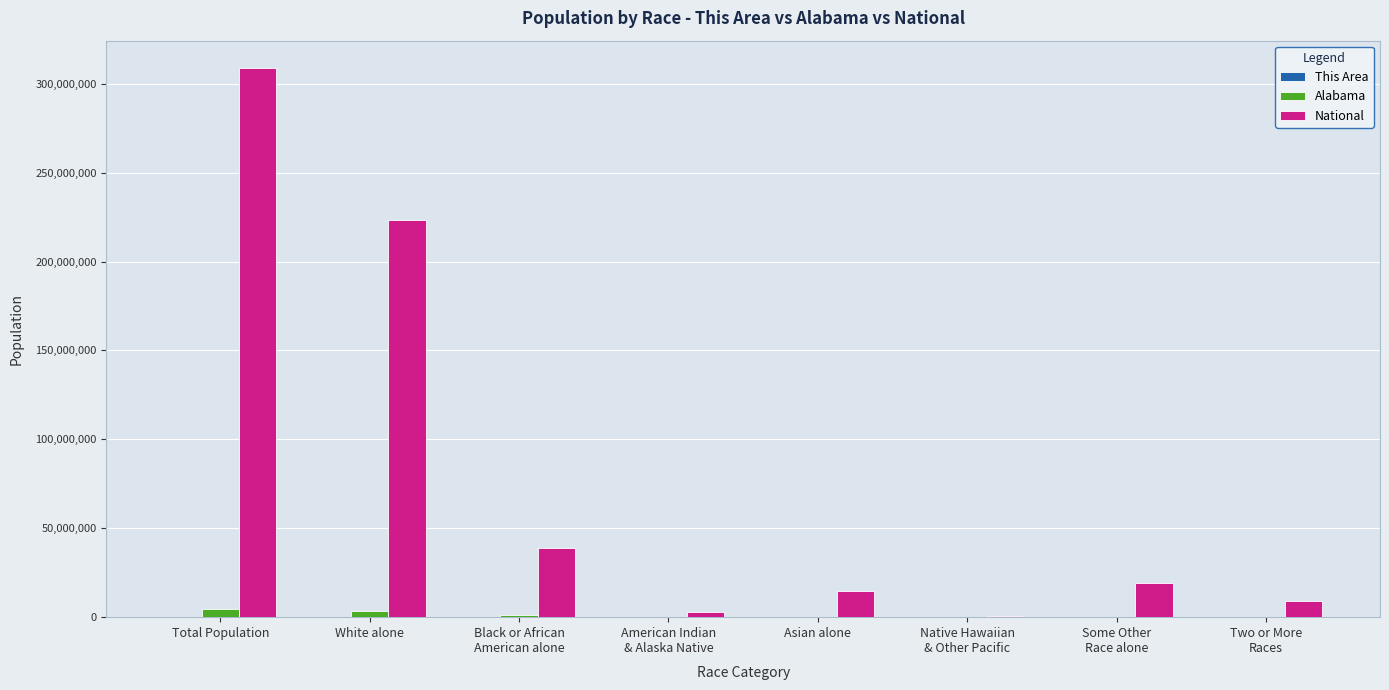

What is the spread (max minus min) of values at Asian alone?

14674215